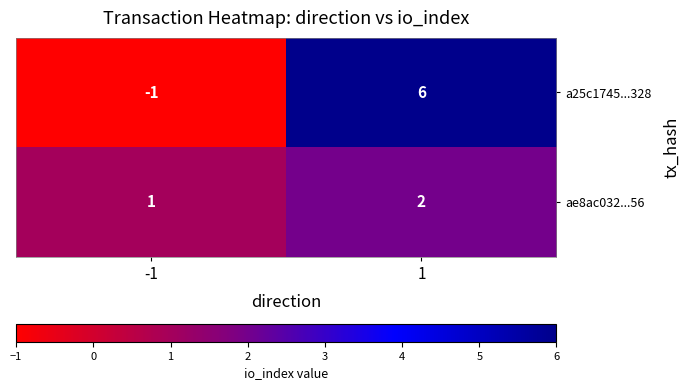

Which series has the widest spread of values?

a25c1745...328